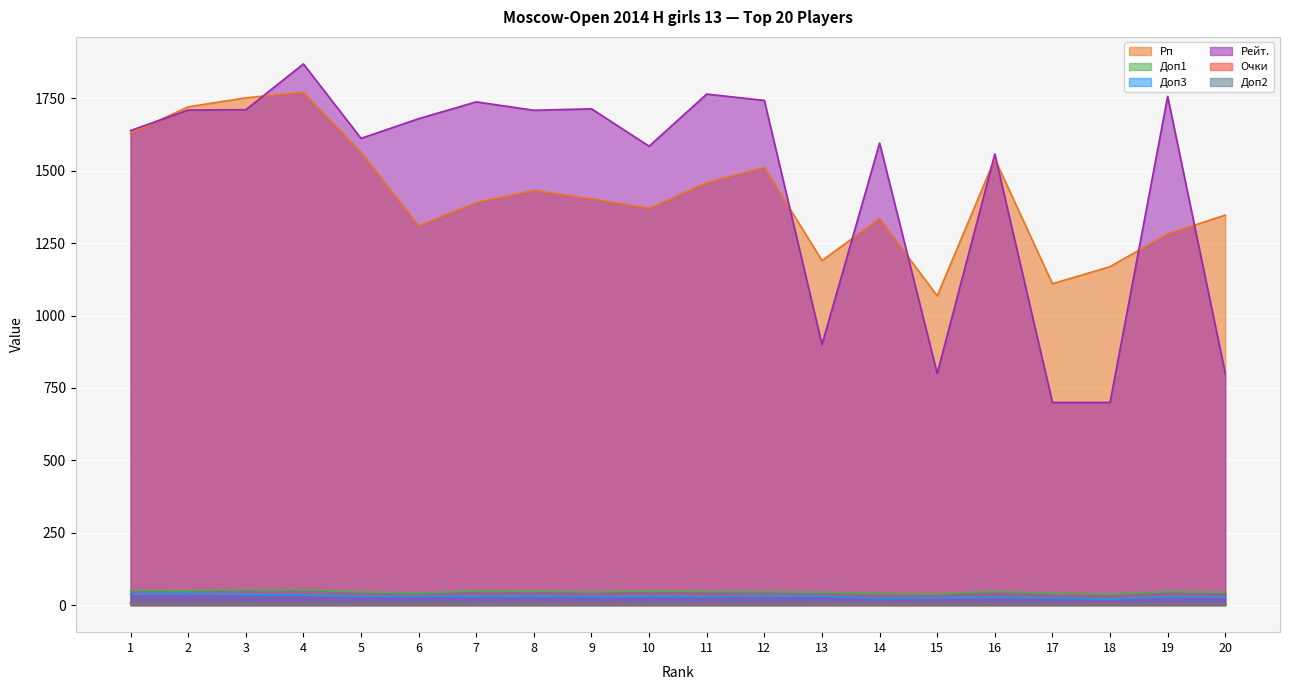

How many data points in Очки are above 5?

15